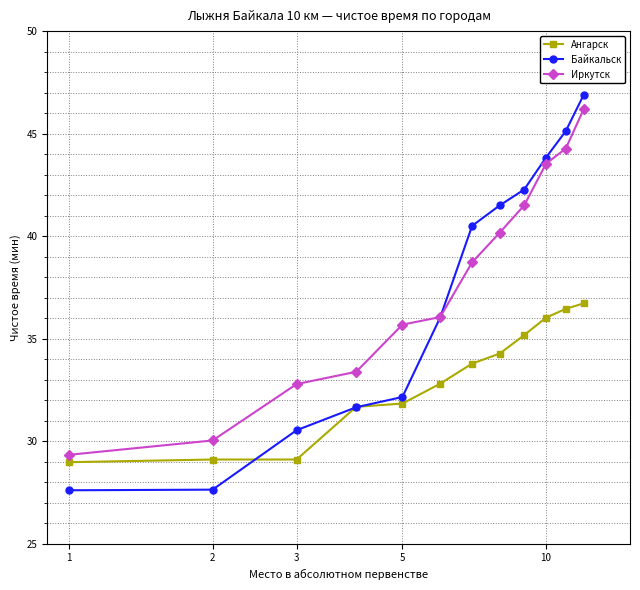

At how many categories does at least one series exceed 42?

4